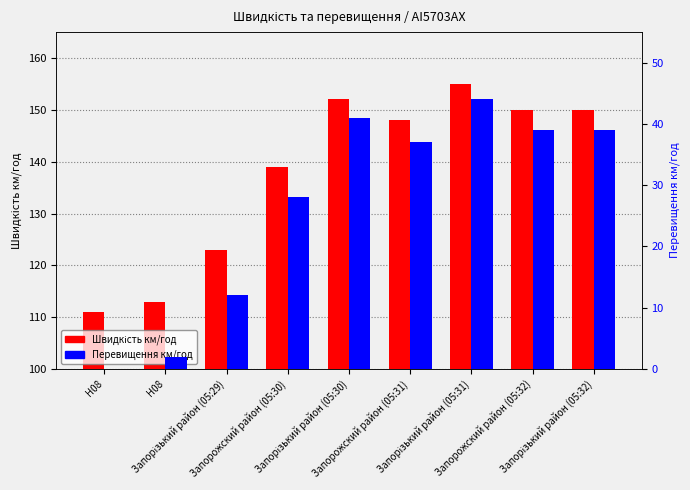

Is it true that Швидкість км/год equals 213 at Запорожский район (05:32)?

False